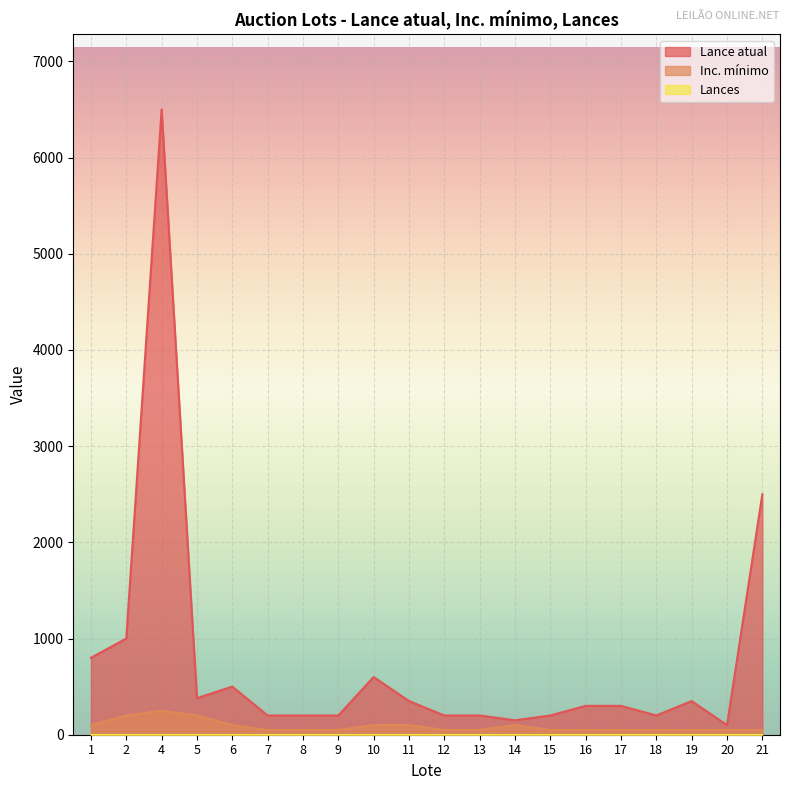

How many interior local valleys does the Lance atual series have?

4